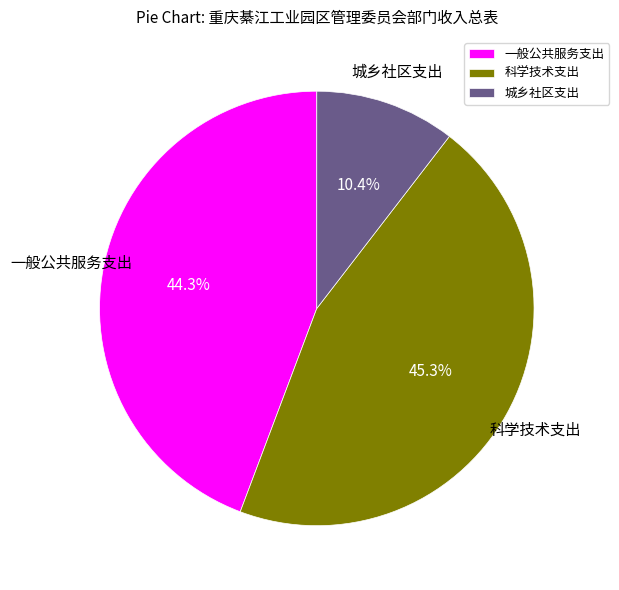

Which slice is the smallest?

城乡社区支出